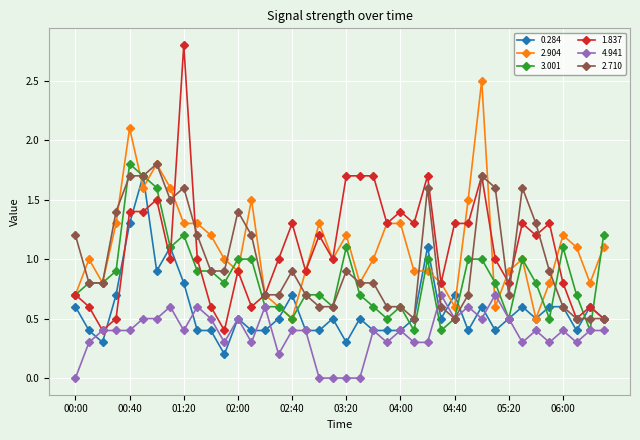

True or false: 2.710 has more than 0 points higher than both neighbors.

True